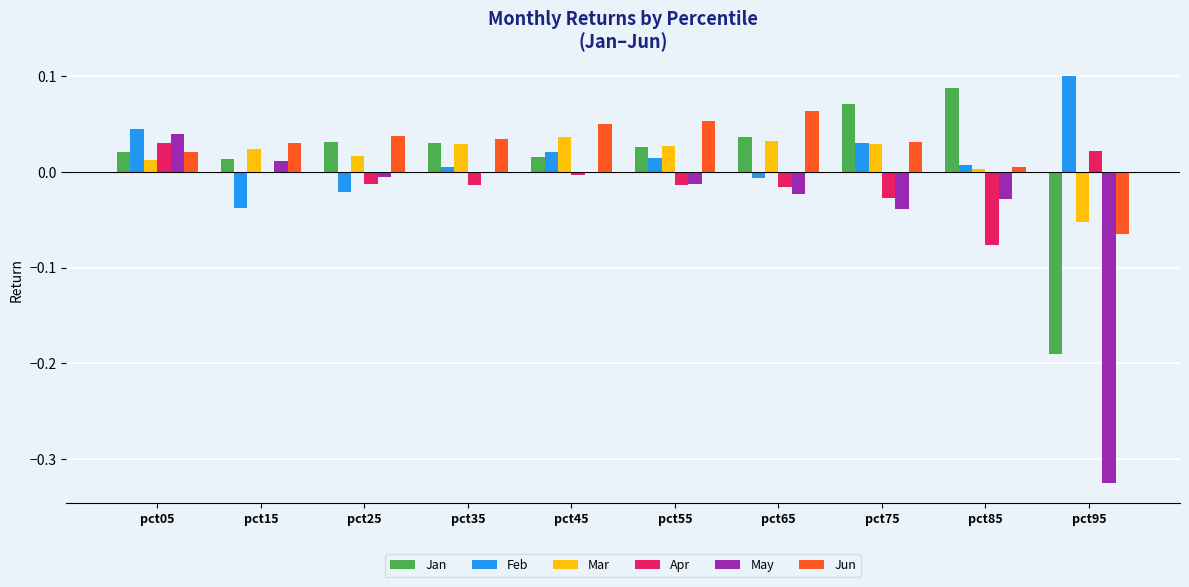

True or false: Mar has a value of 0.0 at pct15.

True